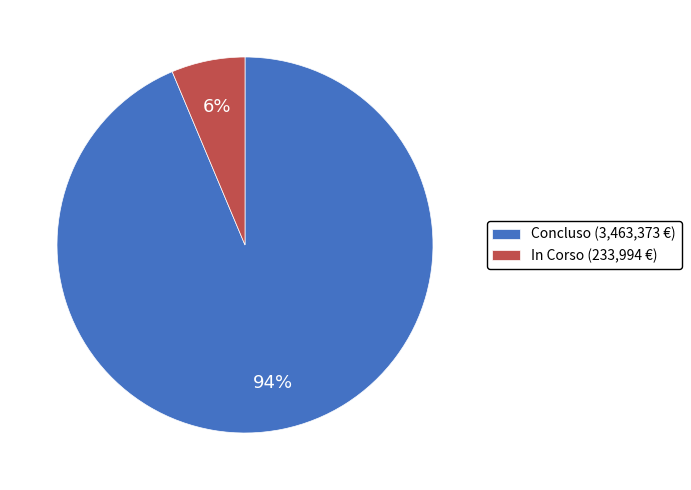

Does In Corso (233,994 €) account for over 50% of the chart?

No